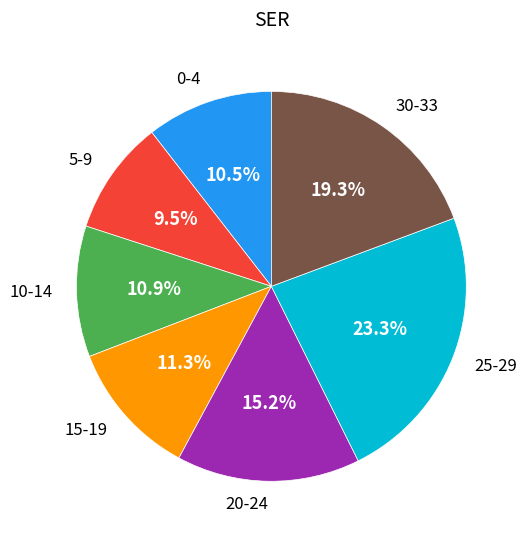

The 15-19 slice represents 11% of the pie. True or false?

True